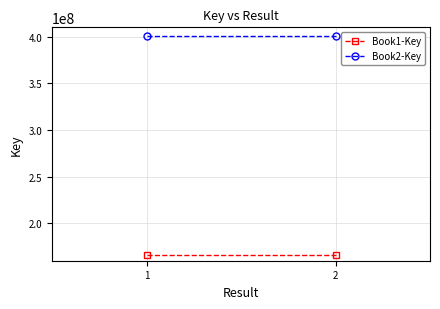

What is the value of the Book2-Key point at the 2nd from the left?

400858156